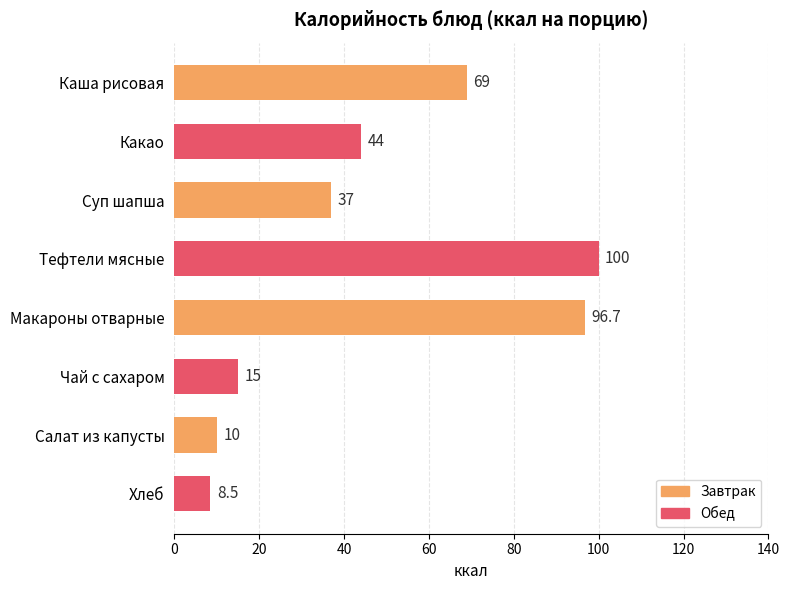

What is the label of the 5th bar from the bottom?

Тефтели мясные